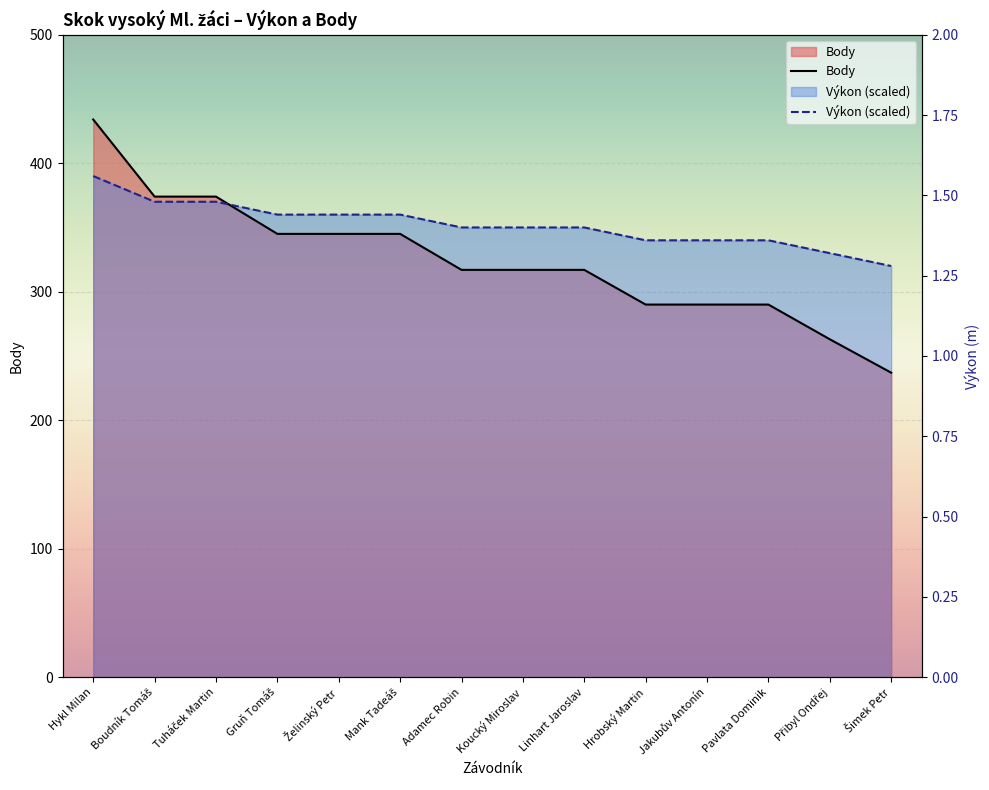

How many times do Výkon (scaled) and Body cross each other?

1